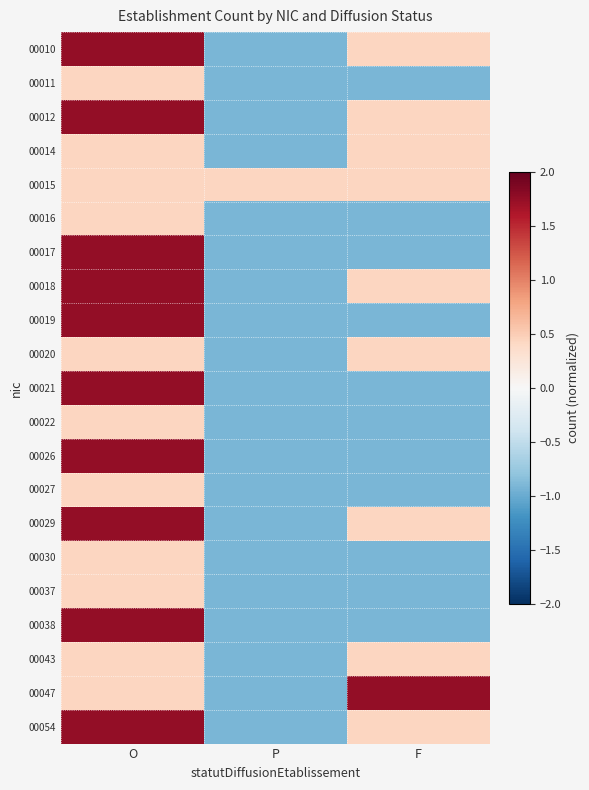

Count the number of categories in the chart.

3